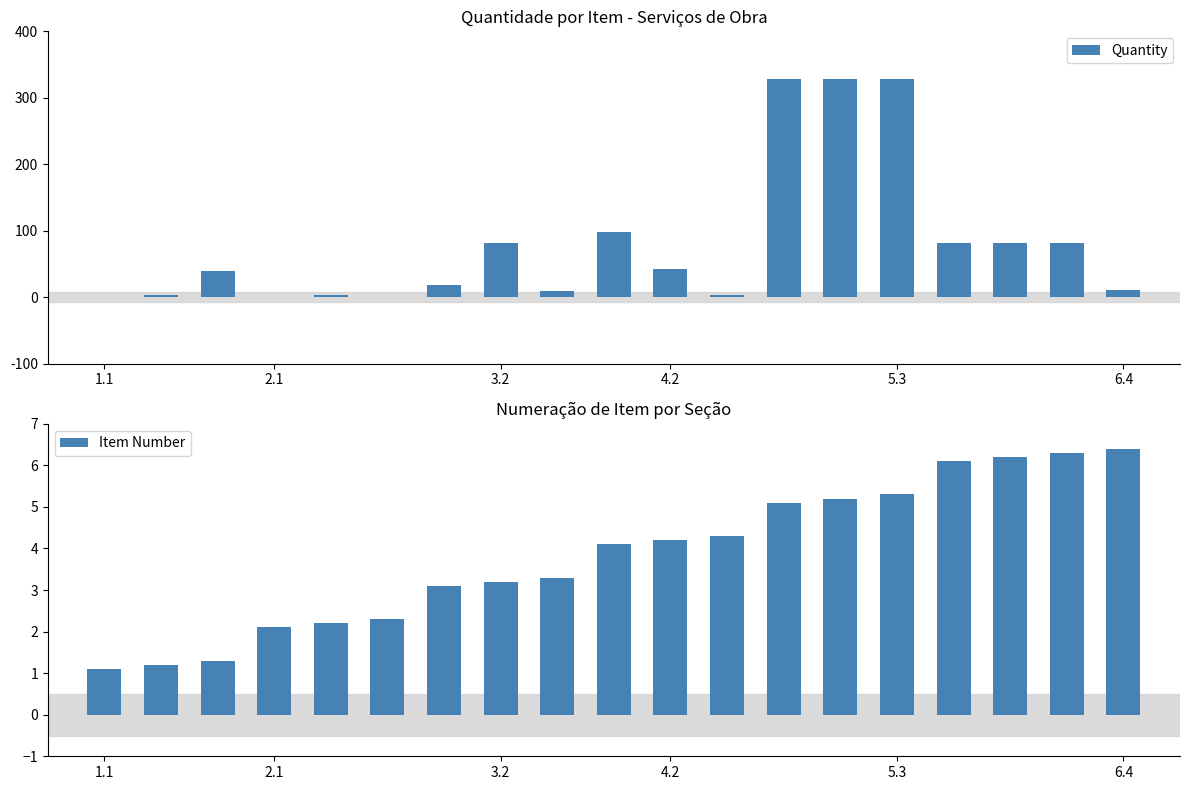

Rank the series by their average value, from lowest to highest.

Item, Quantity